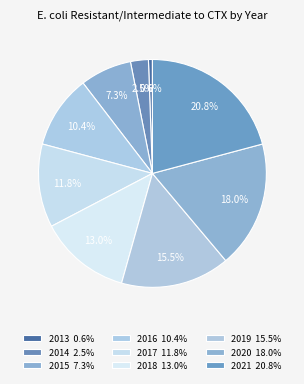

What is the smallest slice in the pie chart?

2013